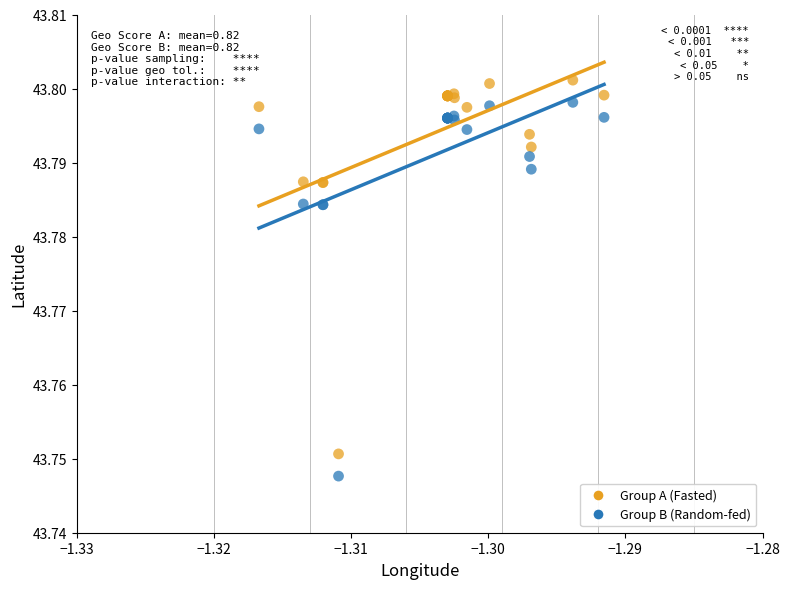

What are all the series names shown in the legend?

Group A (Fasted), Group B (Random-fed)